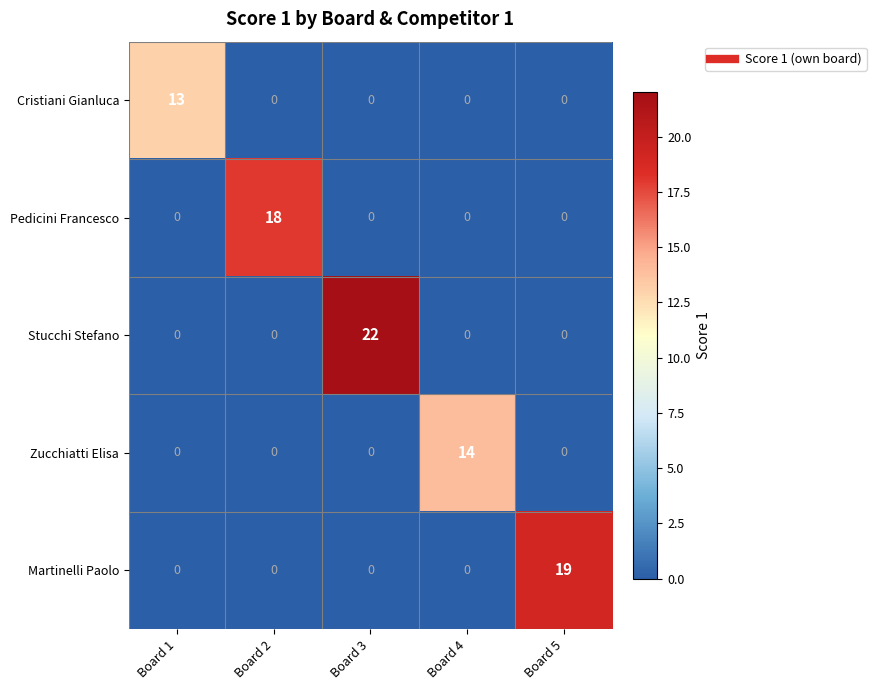

At how many categories does at least one series exceed 8?

5